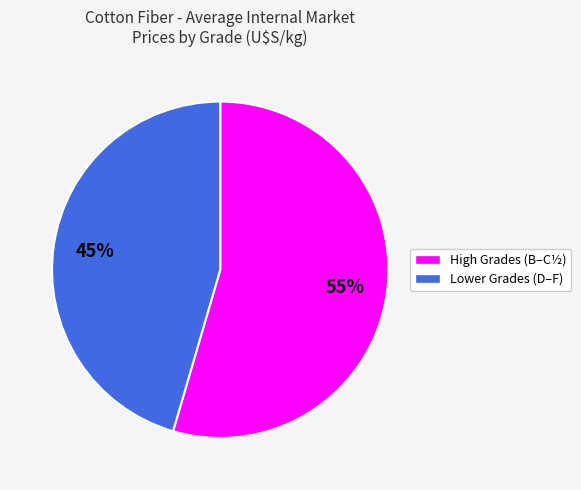

Is there any slice that represents more than half of the pie?

Yes